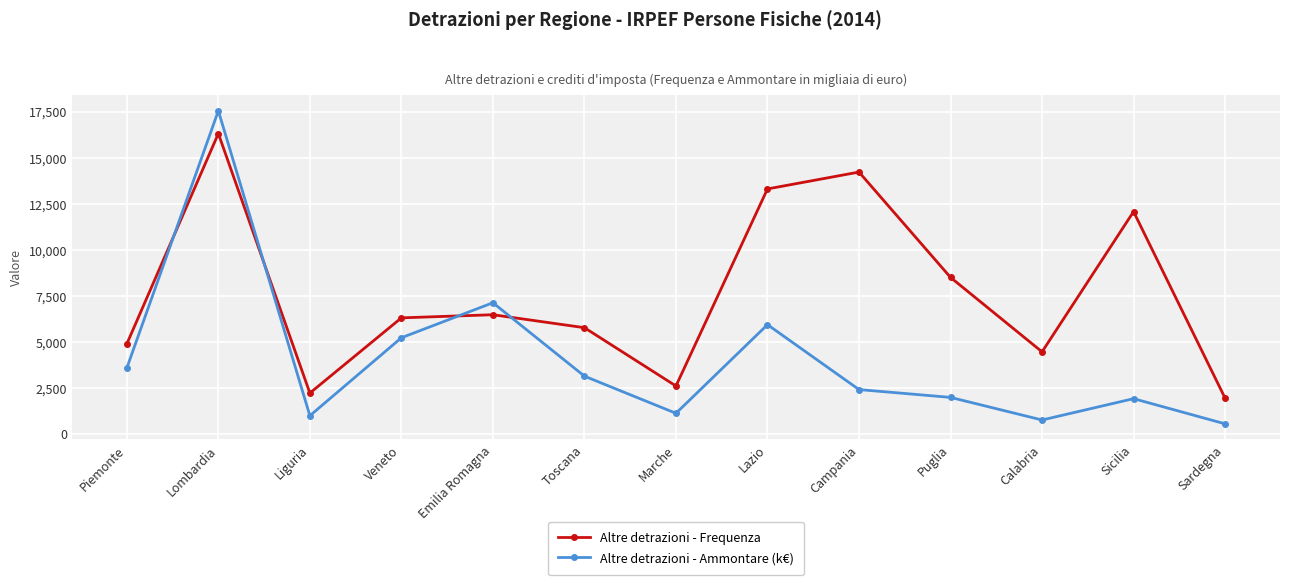

In Altre detrazioni - Frequenza, how many points are higher than both neighbors (excluding endpoints)?

4